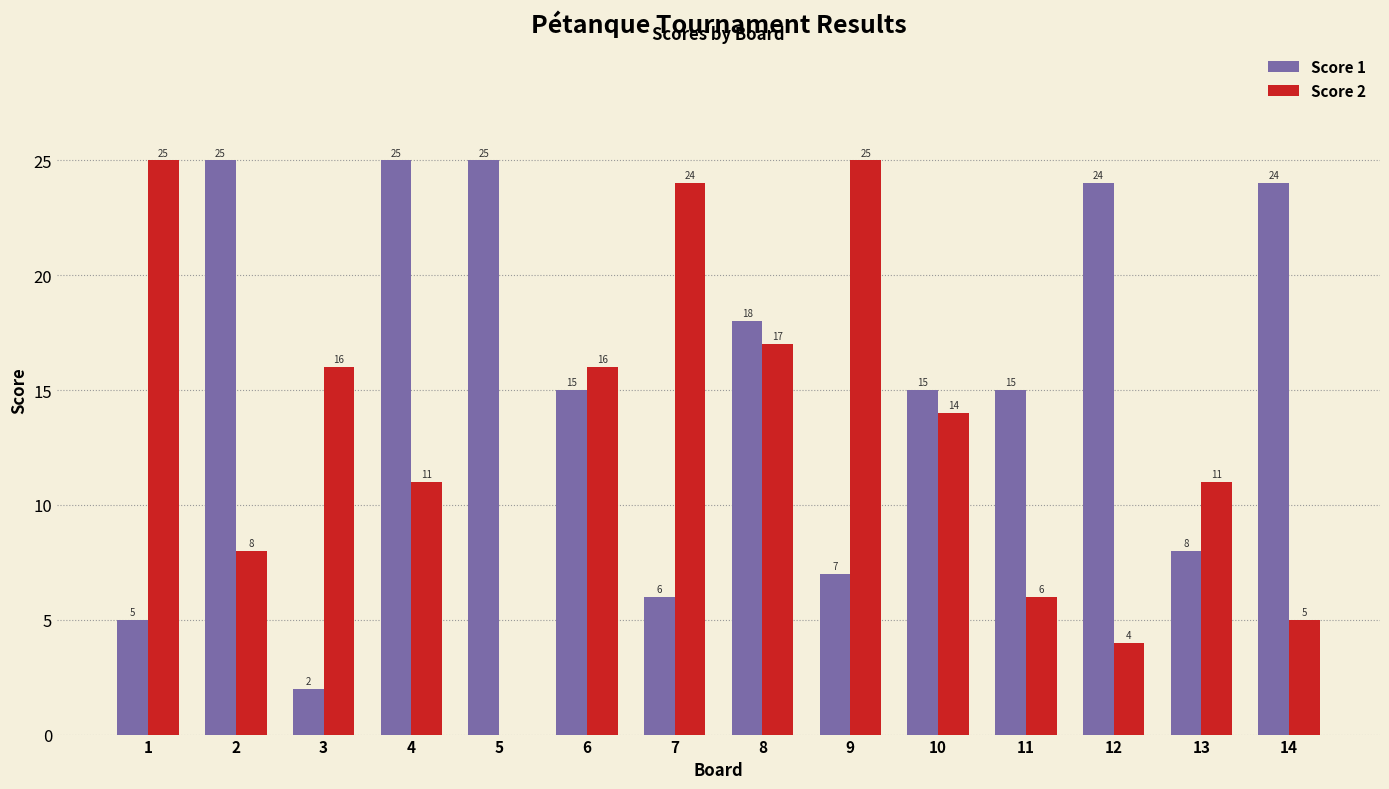

What is the sum of all Score 1 values?

214